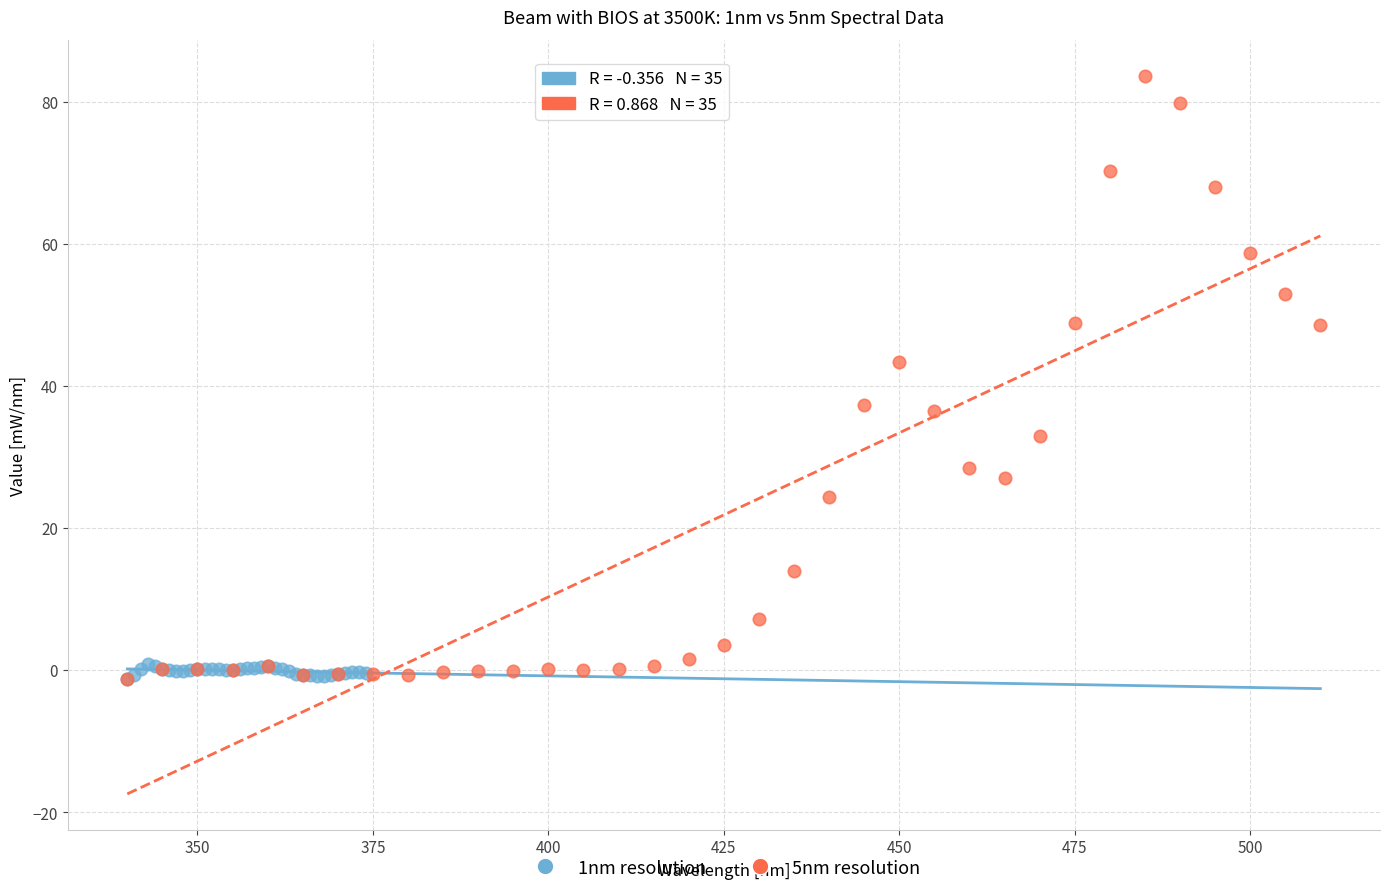

Which series contains the highest Y value?

5nm resolution